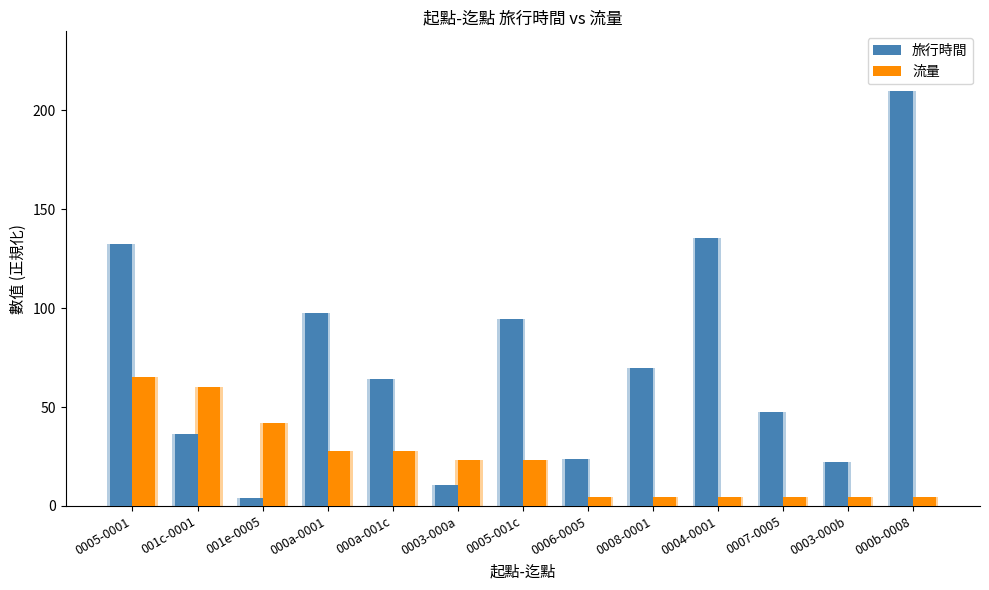

Rank the series by their maximum value, from highest to lowest.

旅行時間, 流量